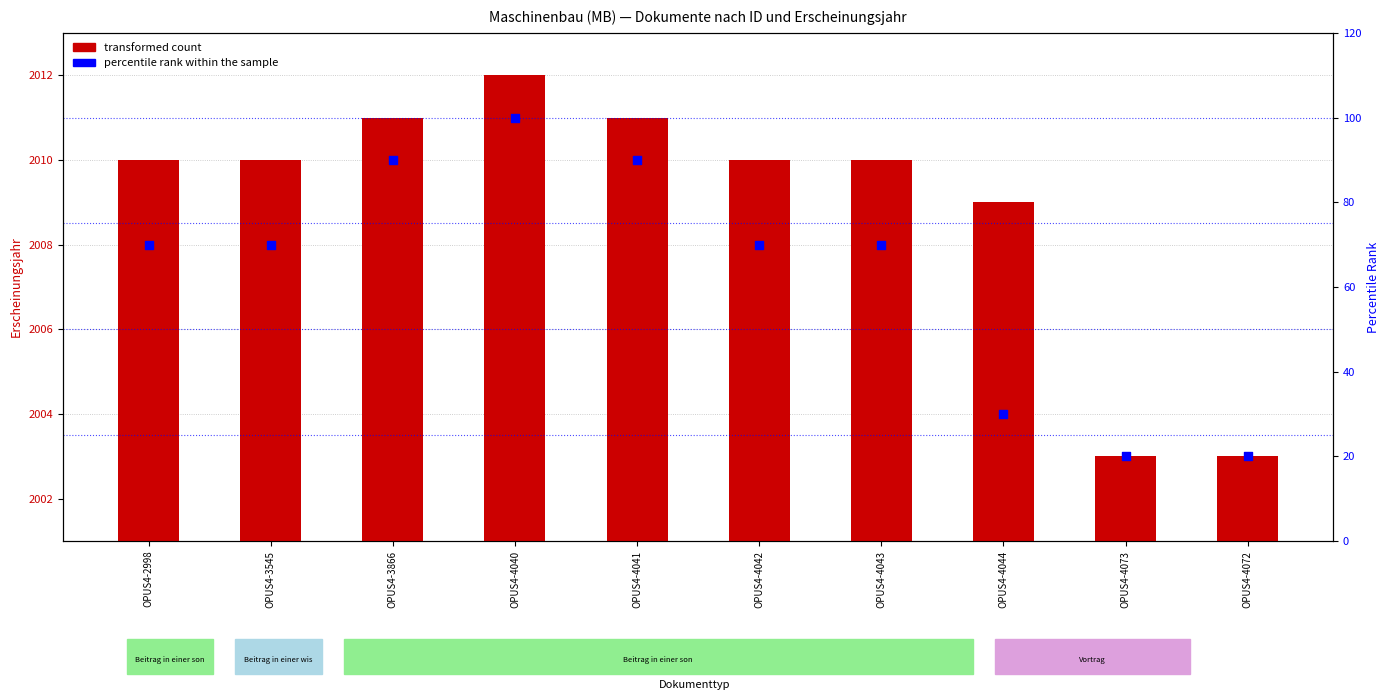

At which category is the sum across all series the highest?

OPUS4-4040